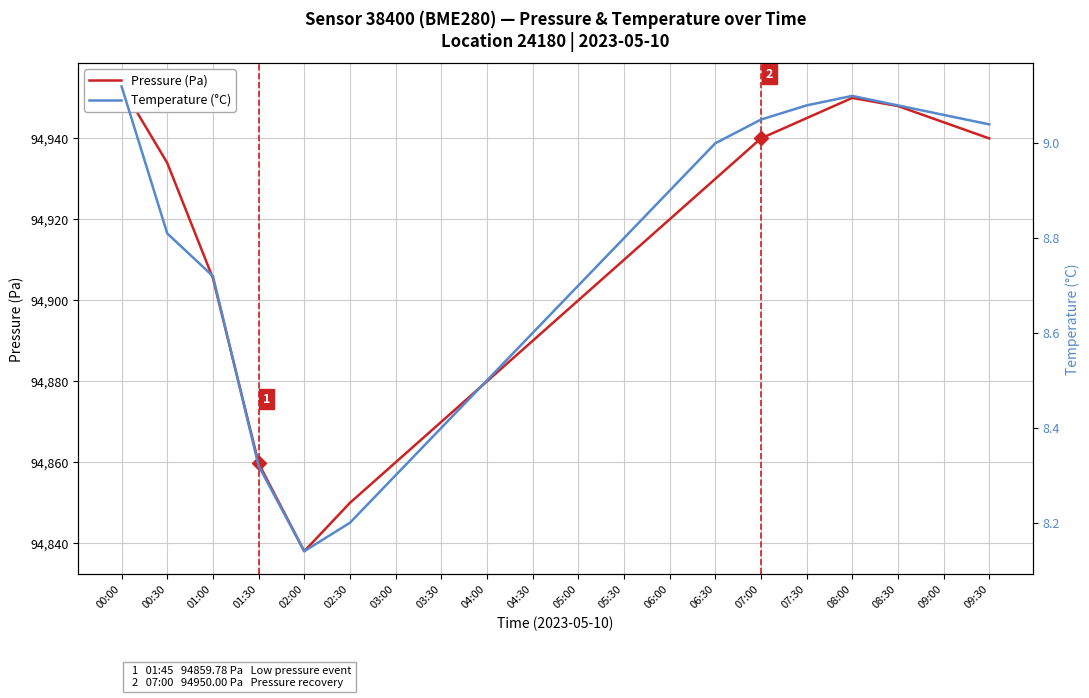

Which series has the widest spread of values?

Pressure (Pa)